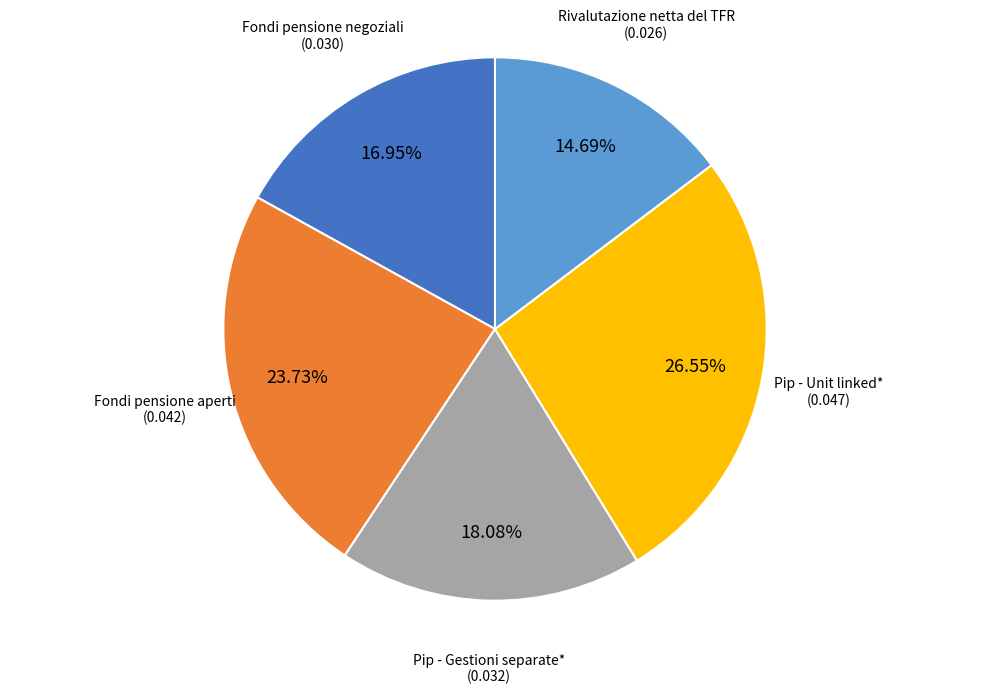

True or false: Pip - Gestioni separate* accounts for 10% of the total.

False